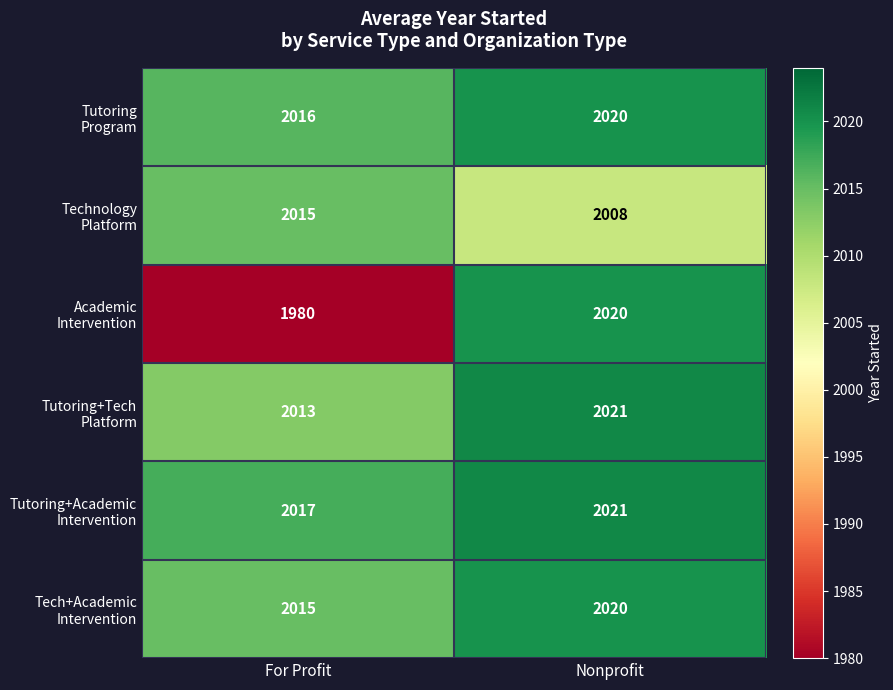

What is the greatest value displayed?

2021